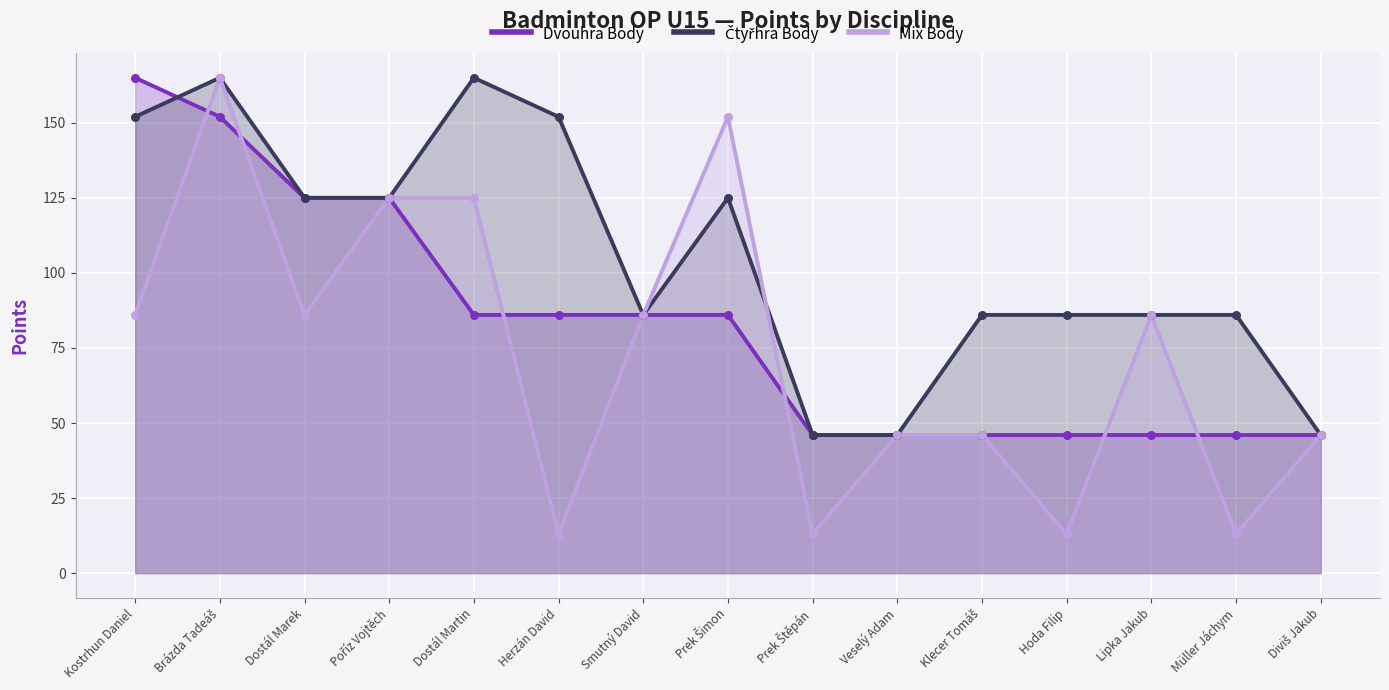

At which category is the sum across all series the highest?

Brázda Tadeáš